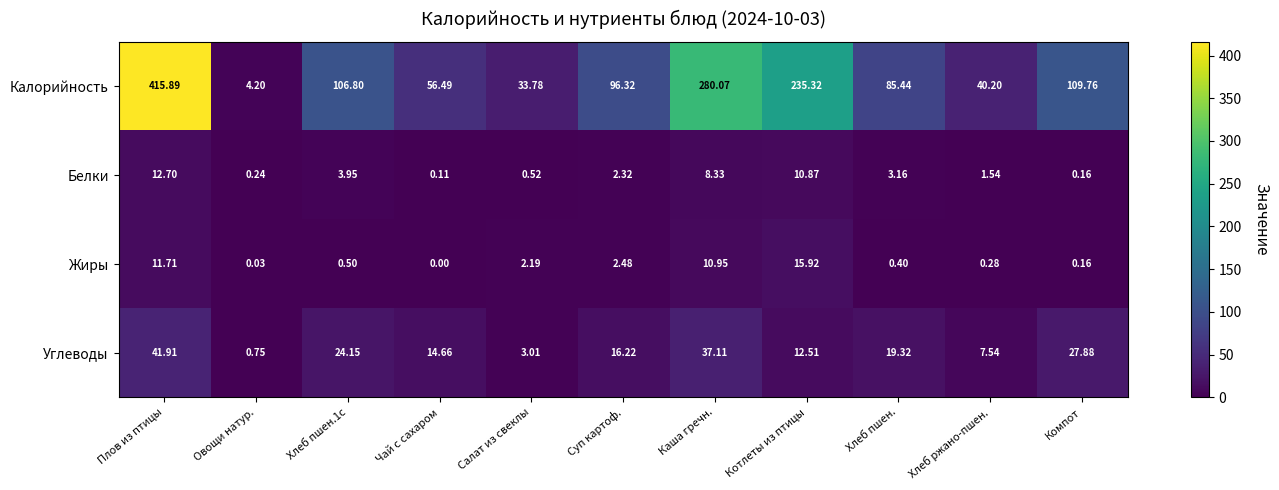

Which series has the largest total across all categories?

Калорийность